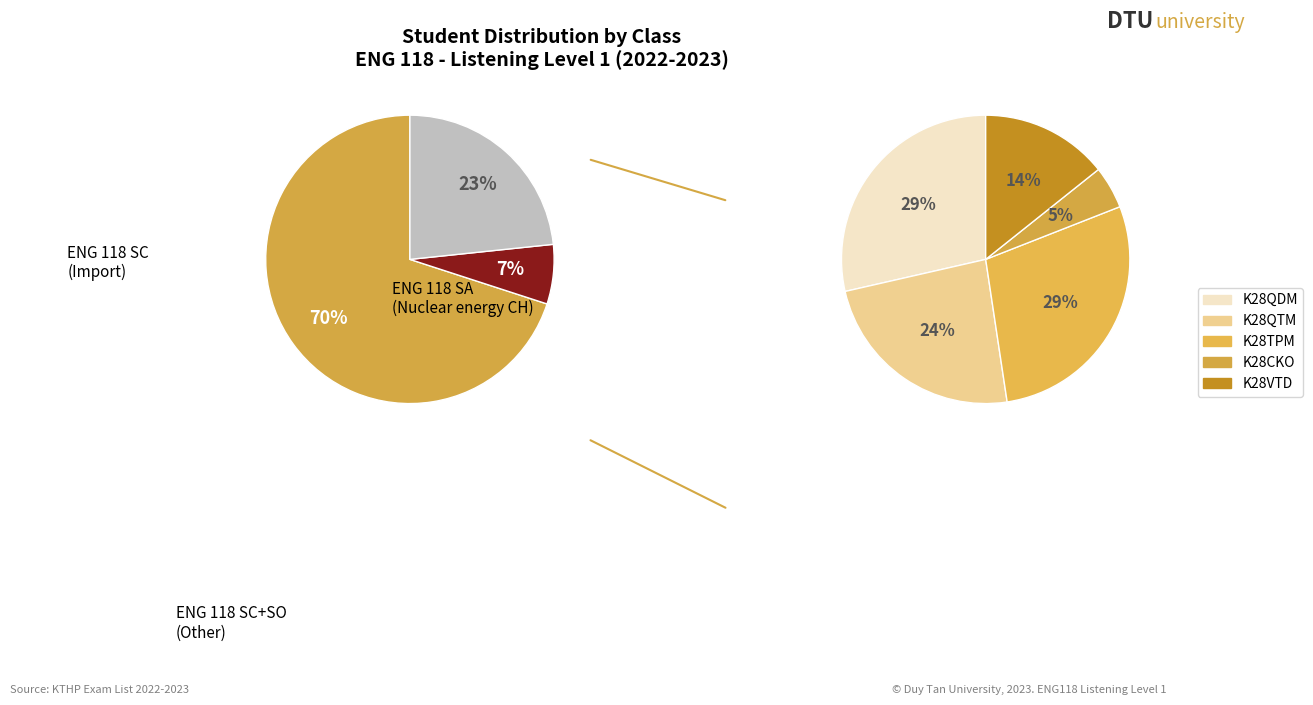

Is it true that K28CKO is 1% of the pie?

False